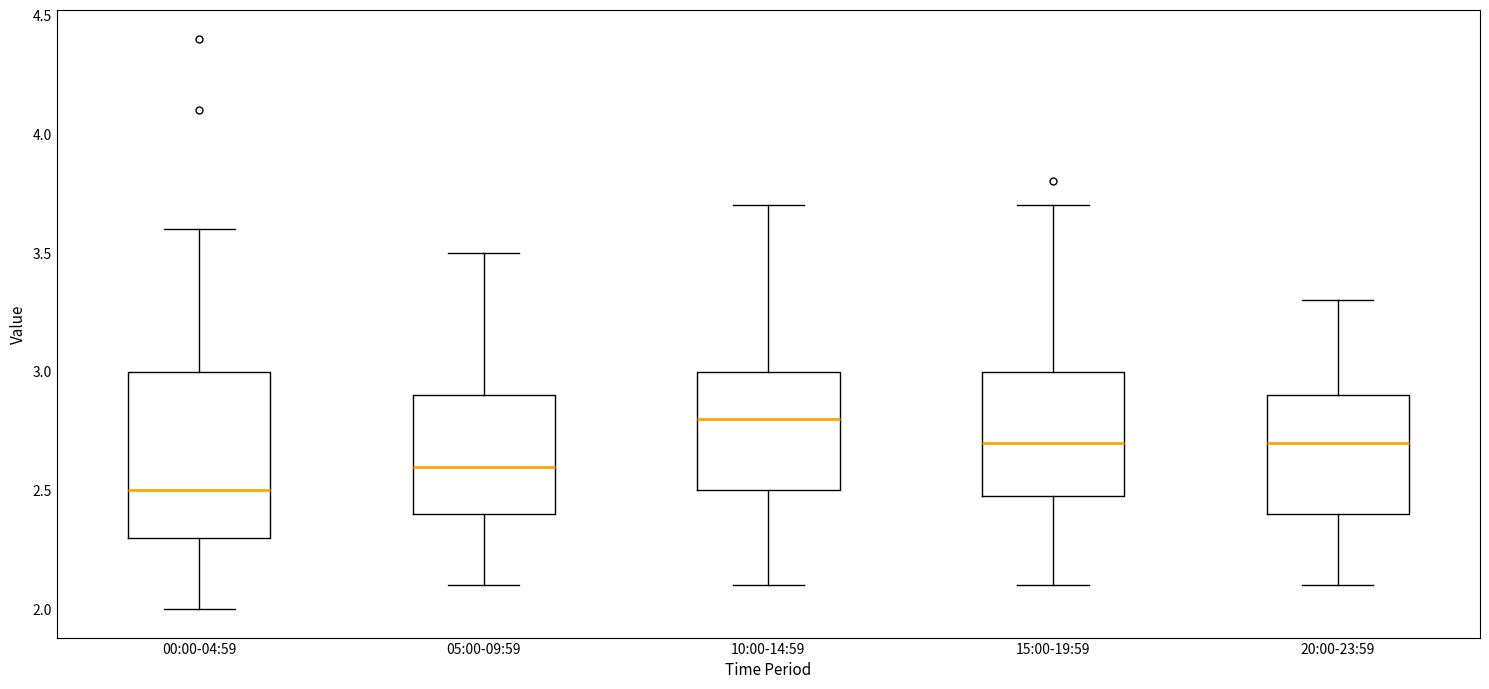

Where does the median line of the box for 05:00-09:59 sit on the y-axis? The values are not printed on the chart, so give them approximately, as read against the axis.

2.6